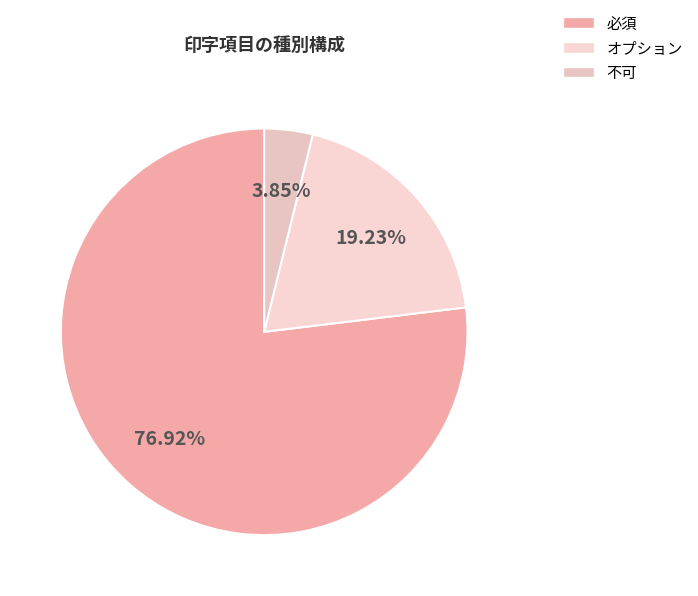

Does 不可 represent more than half of the total?

No